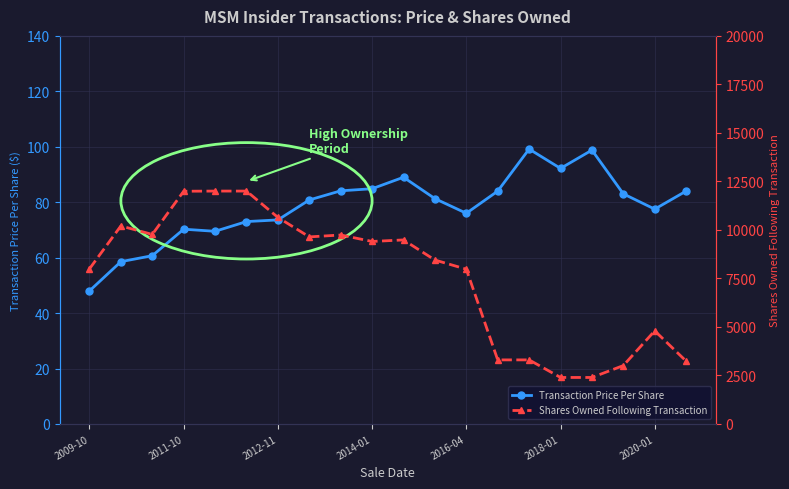

At 2011-10, list the series in order from smallest to largest.

Transaction Price Per Share, Shares Owned Following Transaction